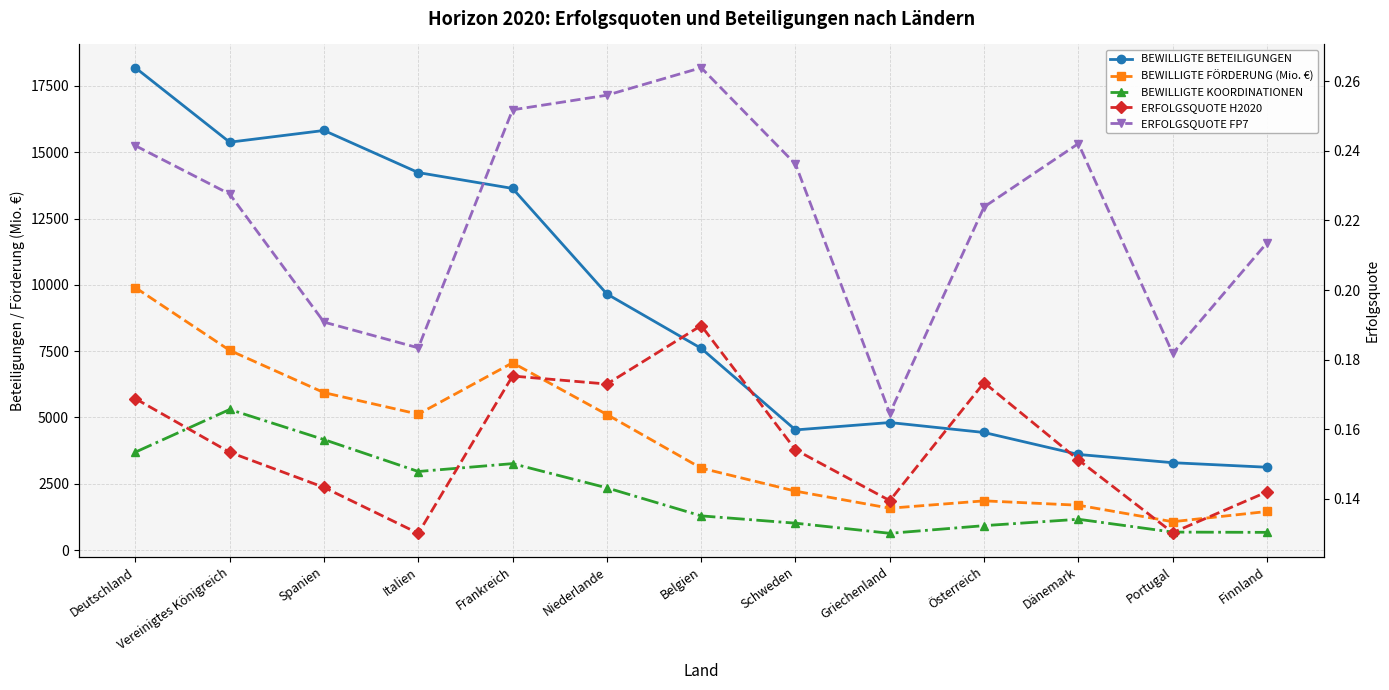

At how many categories does at least one series exceed 4902?

7